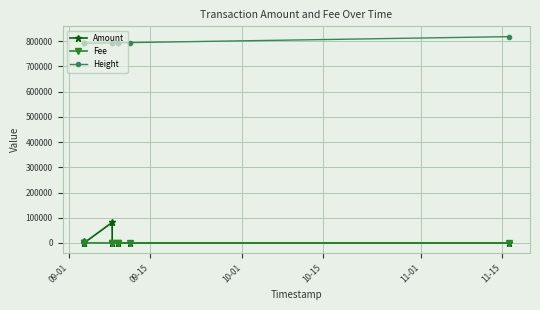

True or false: Fee and Height cross at least once.

False